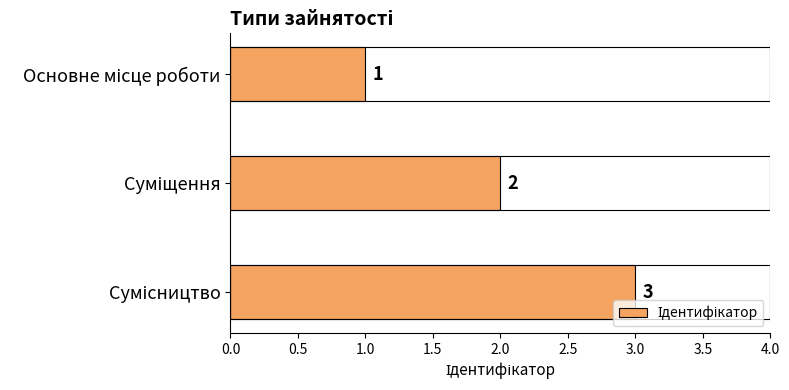

Count the values in the range 1 to 3.

3